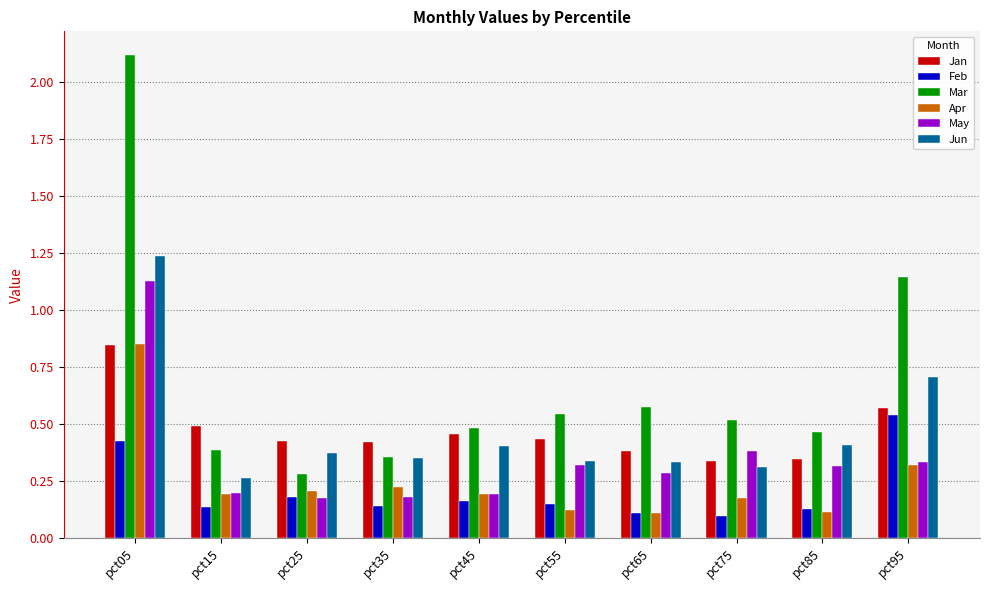

At which label is Jun closest to 0?

pct15